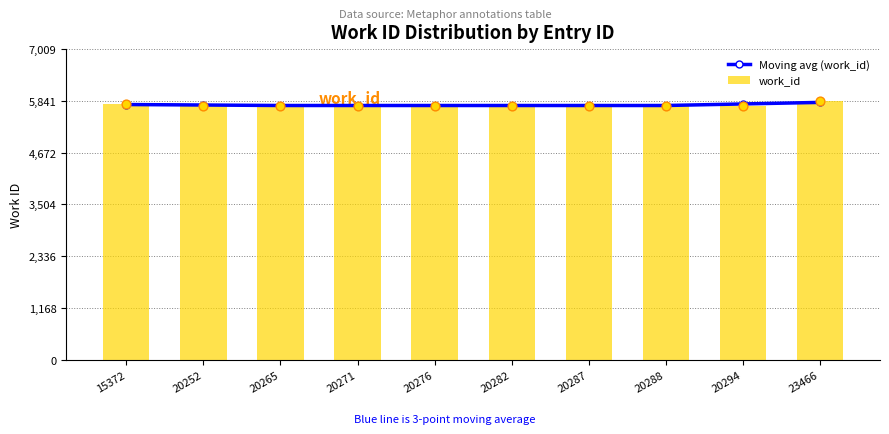

Which series has the largest Y range (max minus min)?

work_id